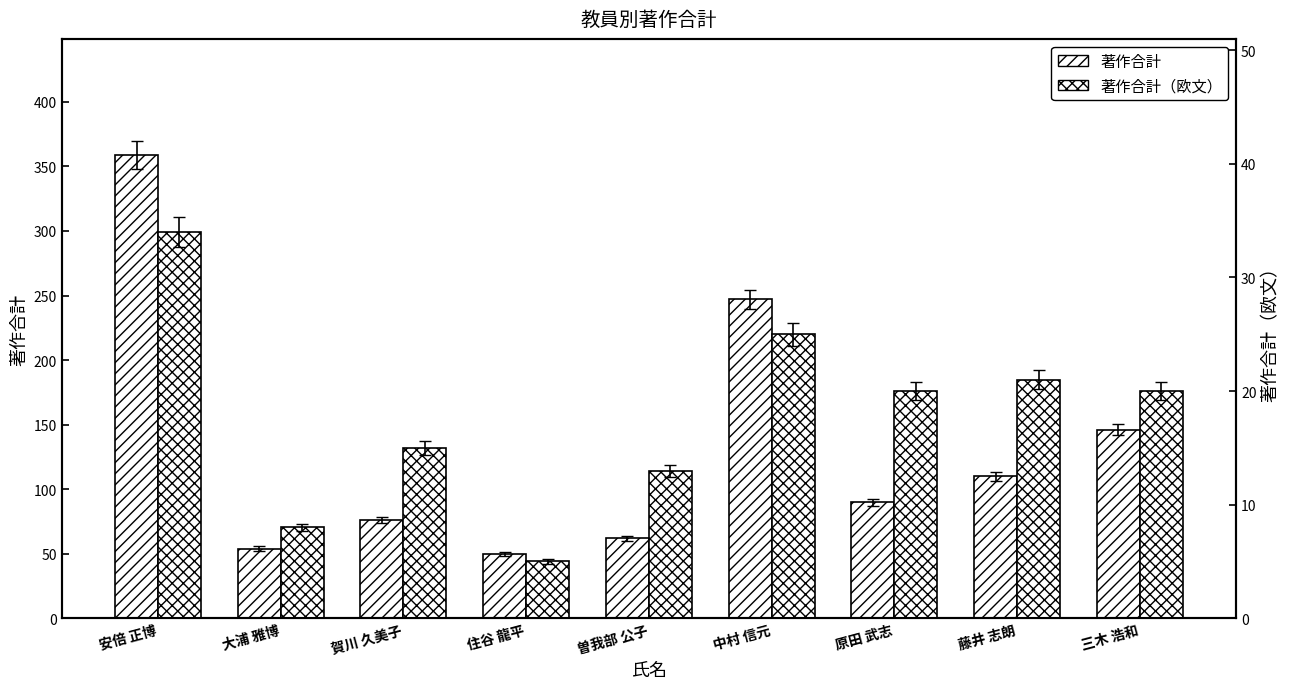

What is the value of the 著作合計（欧文） bar at the 1st from the left?

34